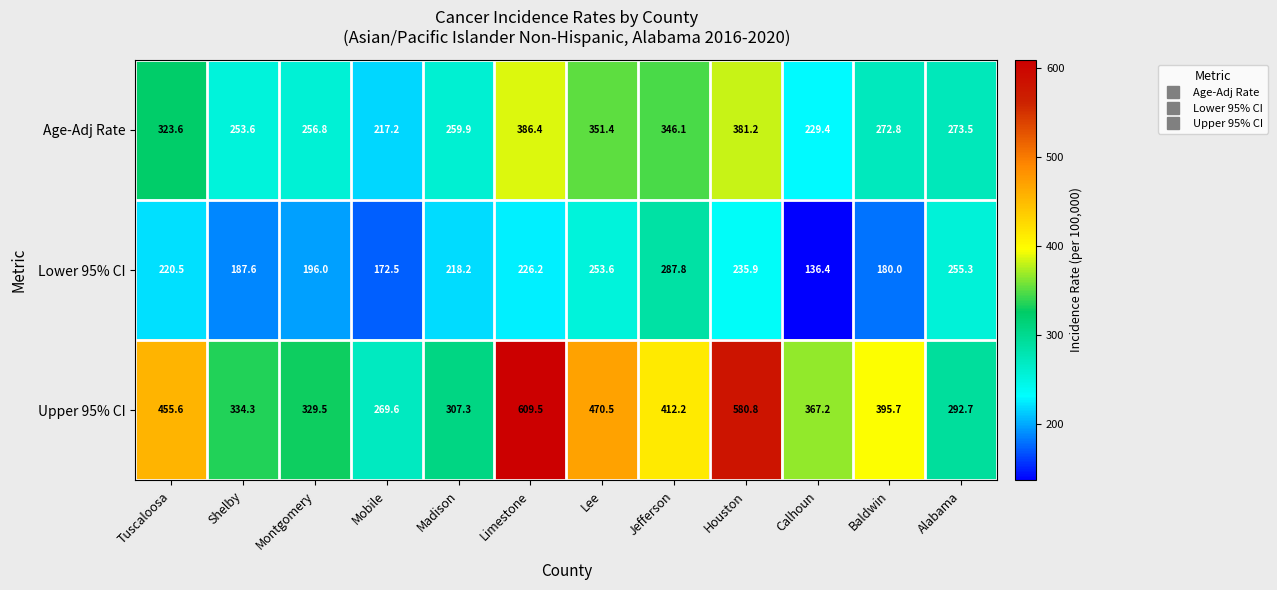

Is it true that Upper 95% CI equals 470.5 at Lee?

True